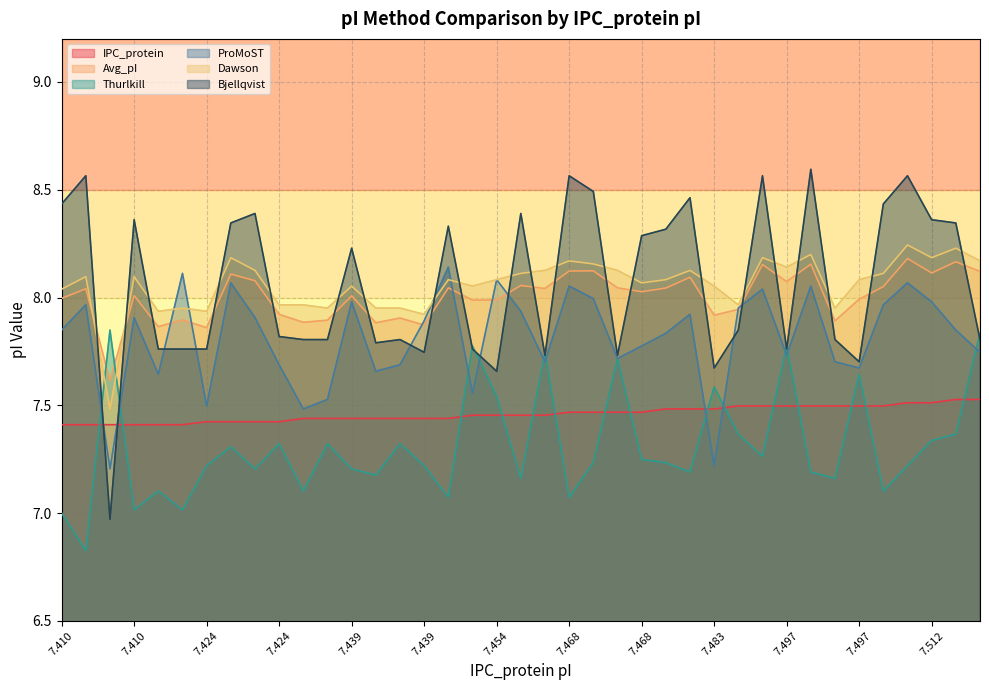

How many intersections are there between Thurlkill and Dawson?

2